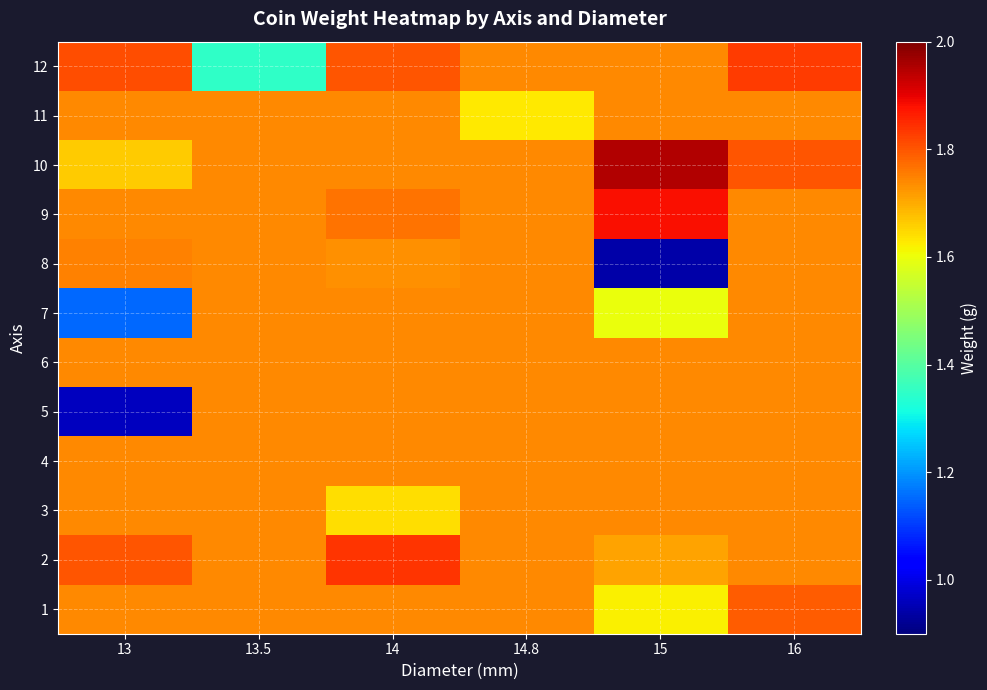

Reading left to right, list all the values displayed in this chart.

1: 13=1.7	13.5=1.7	14=1.7	14.8=1.7	15=1.6	16=1.8
2: 13=1.8	13.5=1.7	14=1.8	14.8=1.7	15=1.7	16=1.7
3: 13=1.7	13.5=1.7	14=1.6	14.8=1.7	15=1.7	16=1.7
4: 13=1.7	13.5=1.7	14=1.7	14.8=1.7	15=1.7	16=1.7
5: 13=1.0	13.5=1.7	14=1.7	14.8=1.7	15=1.7	16=1.7
6: 13=1.7	13.5=1.7	14=1.7	14.8=1.7	15=1.7	16=1.7
7: 13=1.1	13.5=1.7	14=1.7	14.8=1.7	15=1.6	16=1.7
8: 13=1.8	13.5=1.7	14=1.7	14.8=1.7	15=0.9	16=1.7
9: 13=1.7	13.5=1.7	14=1.8	14.8=1.7	15=1.9	16=1.7
10: 13=1.7	13.5=1.7	14=1.7	14.8=1.7	15=1.9	16=1.8
11: 13=1.7	13.5=1.7	14=1.7	14.8=1.6	15=1.7	16=1.7
12: 13=1.8	13.5=1.4	14=1.8	14.8=1.7	15=1.7	16=1.8